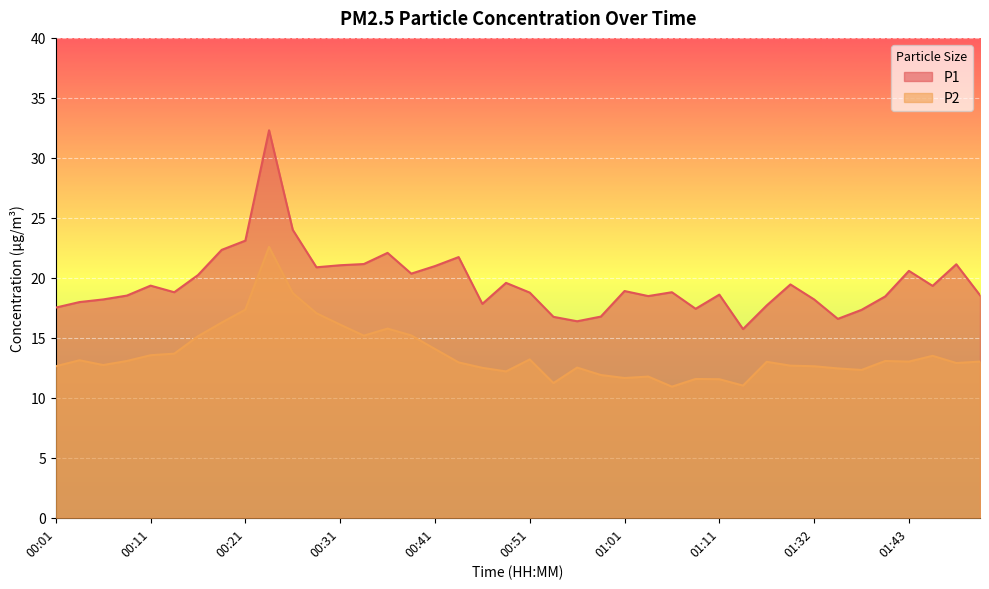

Is it true that P2 equals 14.1 at 00:41?

True